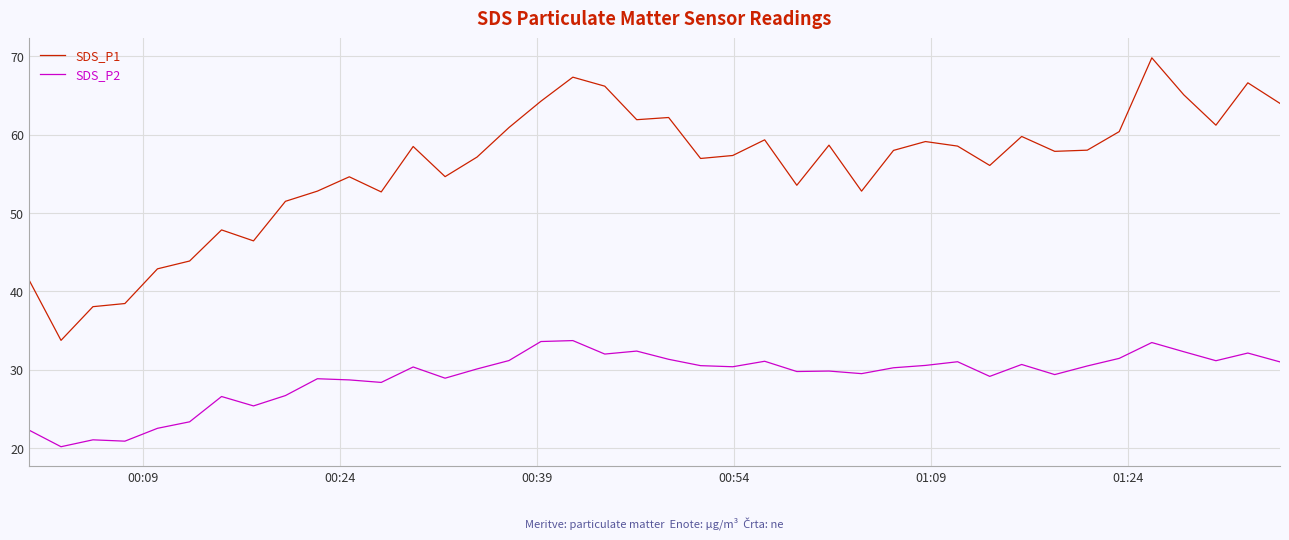

Rank the series by their average value, from highest to lowest.

SDS_P1, SDS_P2